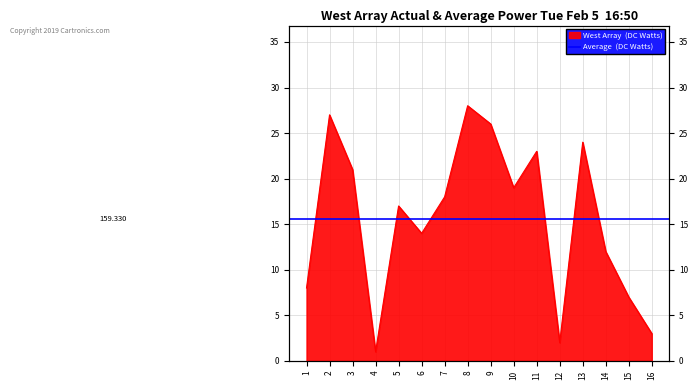

What is the sum of the values at 9 and 13?

50